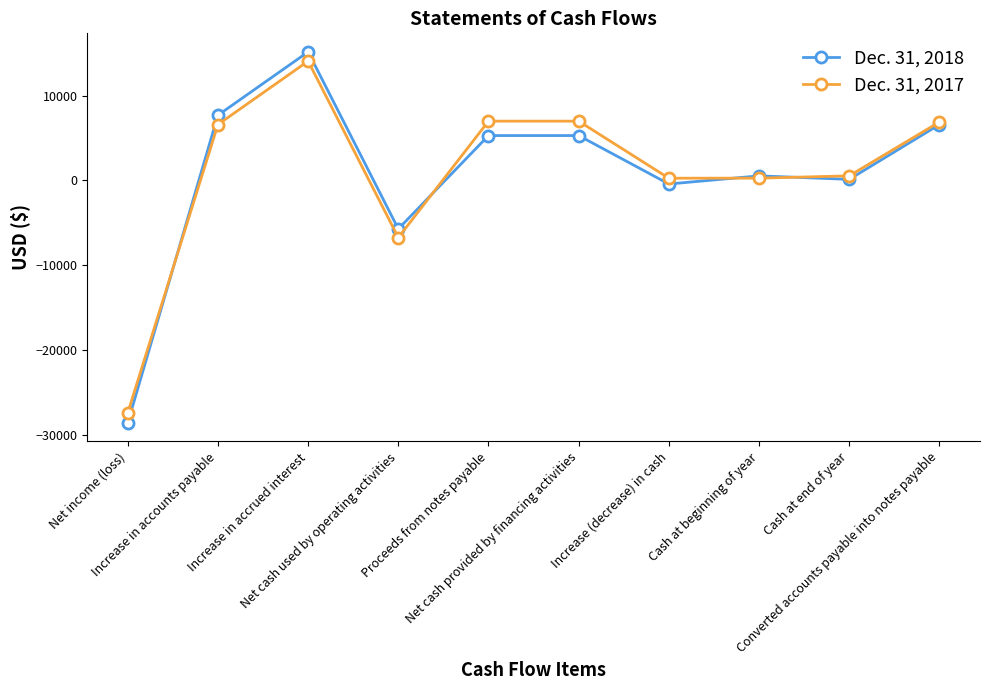

Where do Dec. 31, 2018 and Dec. 31, 2017 first cross each other?

Net income (loss) and Increase in accounts payable